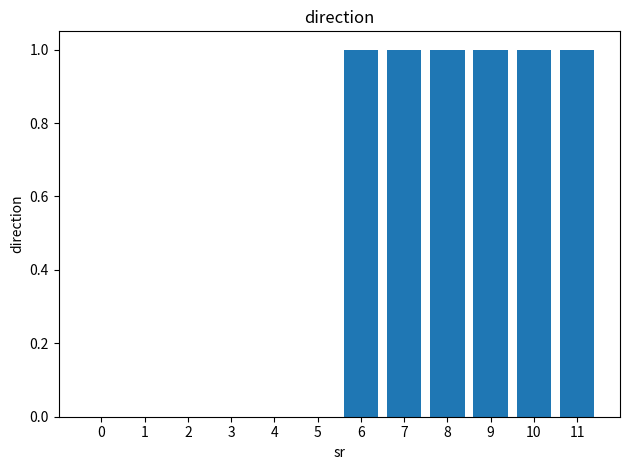

Are the bars horizontal?

No